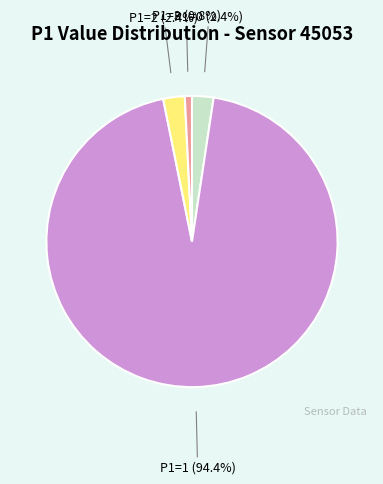

What percentage is NOT represented by P1=1?

5.6%